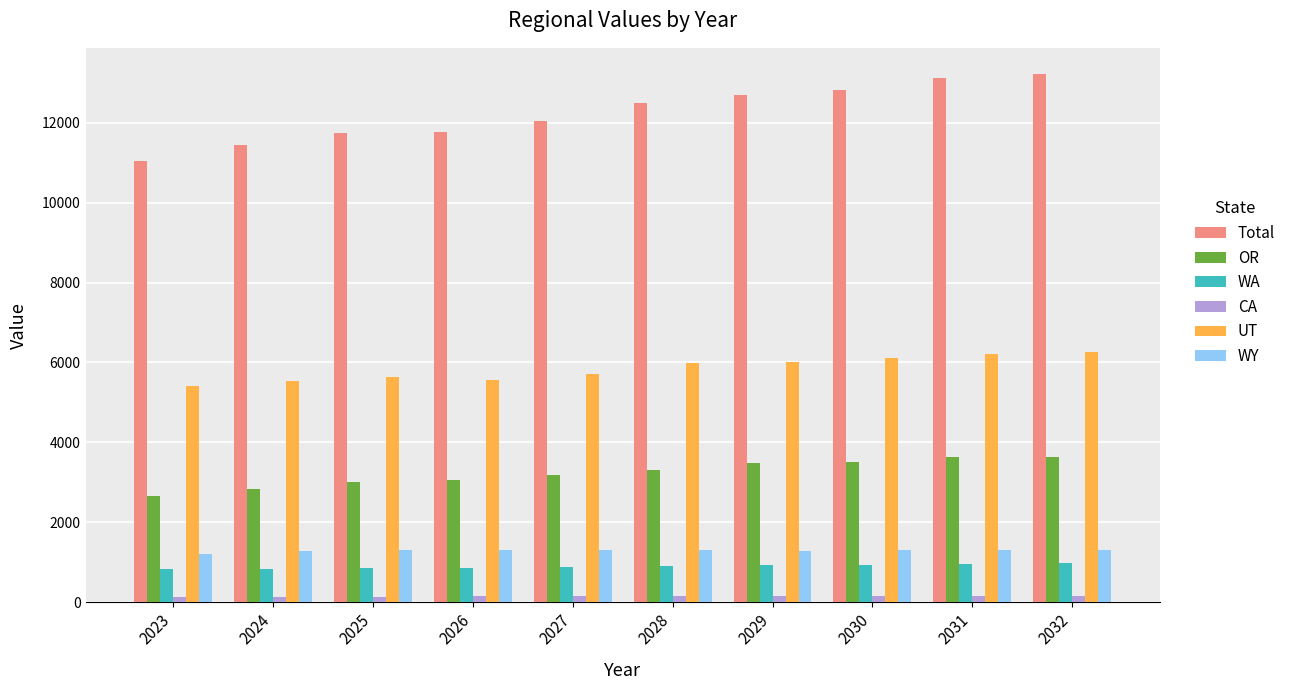

What are all the series names shown in the legend?

Total, OR, WA, CA, UT, WY